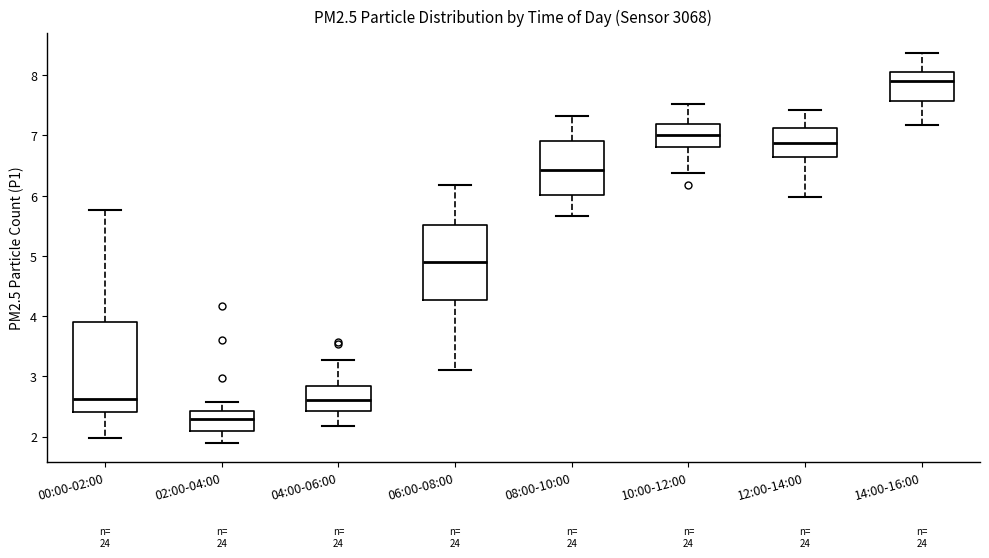

Where does the lower whisker of the box for 06:00-08:00 end on the y-axis? The values are not printed on the chart, so give them approximately, as read against the axis.

3.1